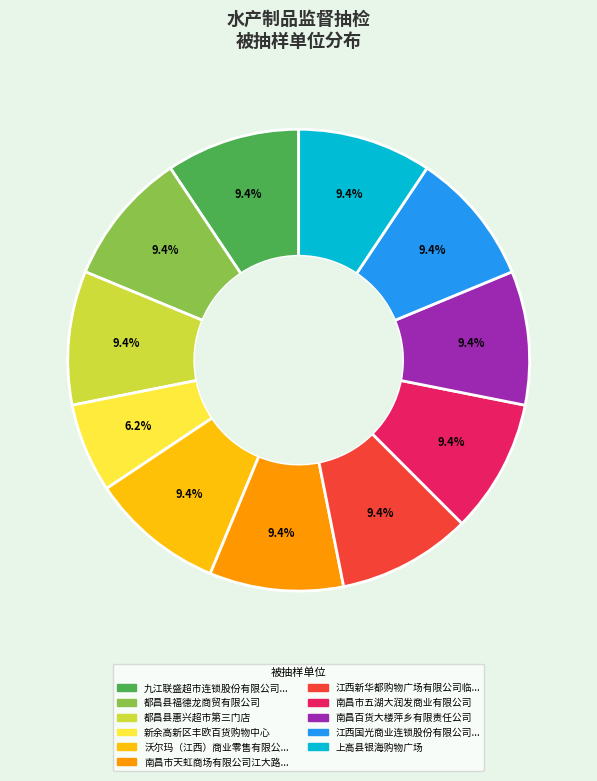

Is there a majority slice in this chart?

No